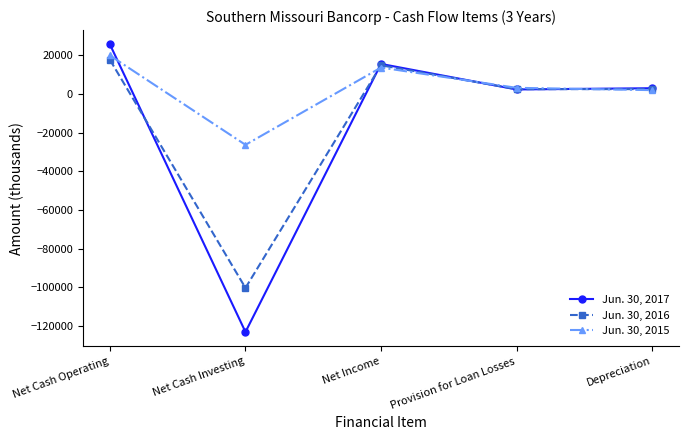

Which series has the largest total across all categories?

Jun. 30, 2015